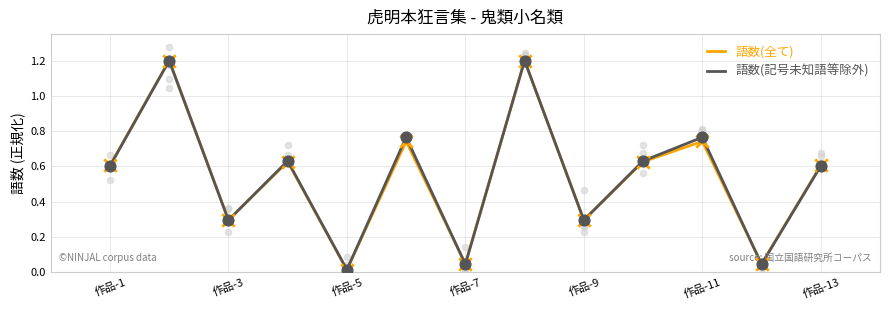

At how many categories does at least one series exceed 0?

13